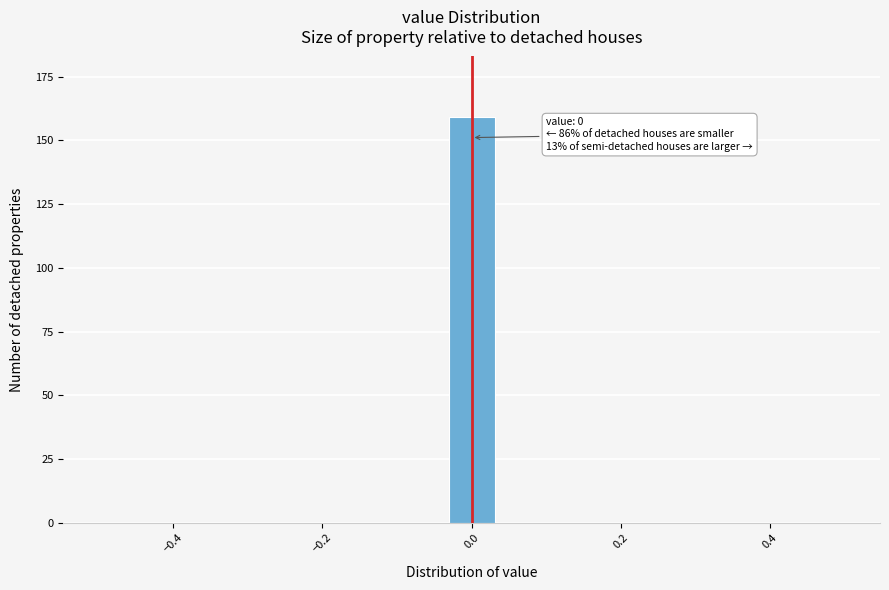

Around what value on the x-axis is the tallest bar? Give the approximate position of its centre, as read against the axis.

0.00